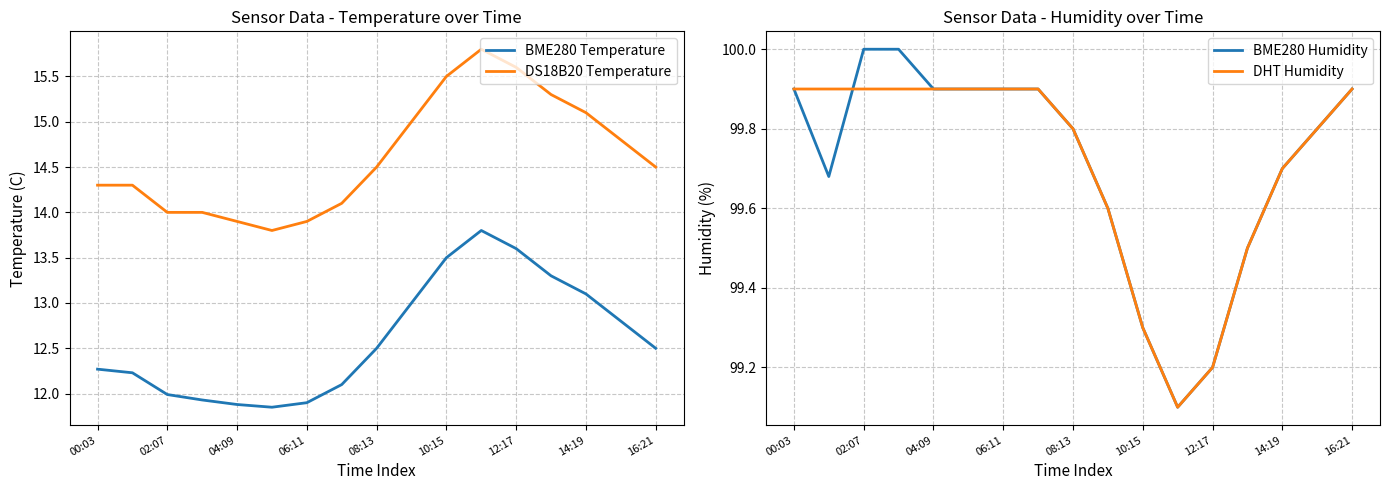

True or false: BME280 Humidity has more than 2 points higher than both neighbors.

False